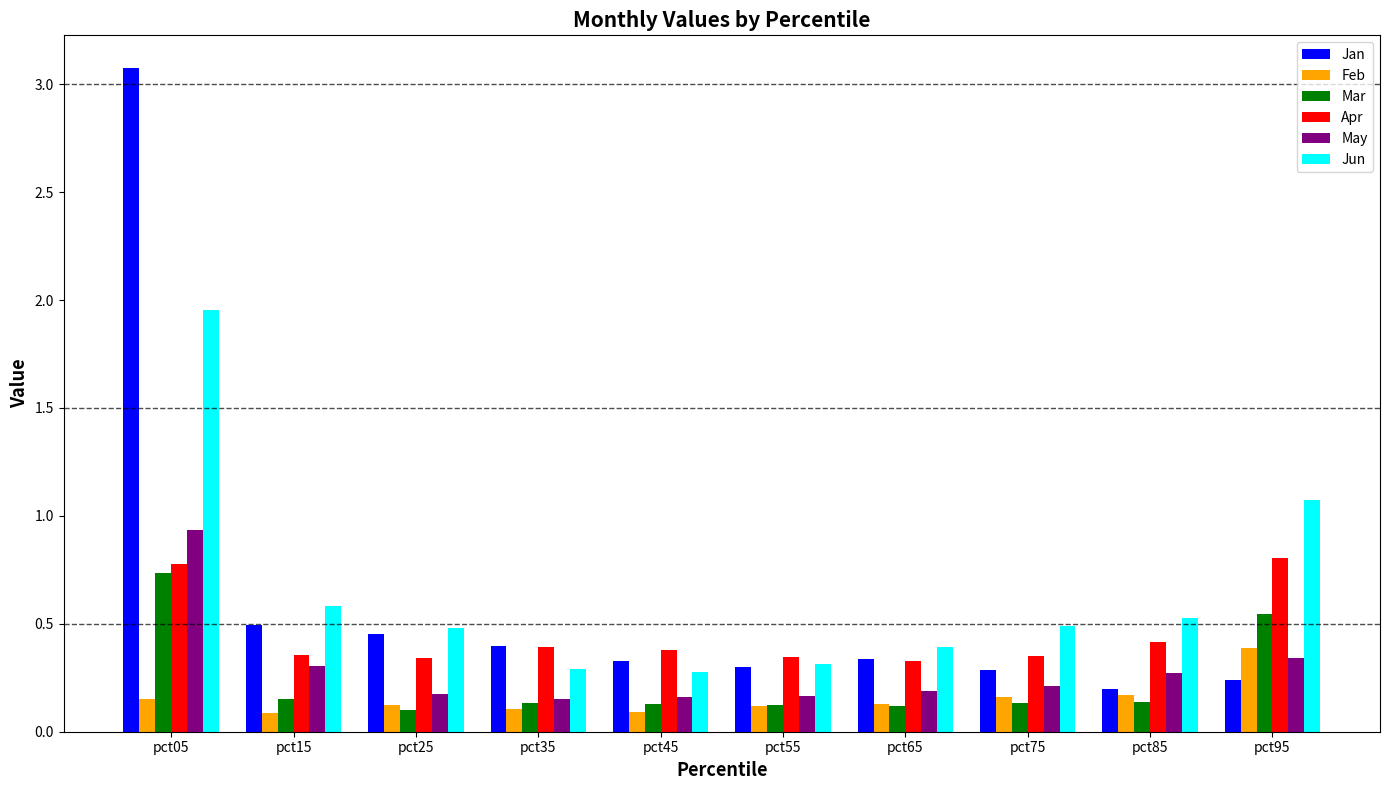

Rank the series by their maximum value, from lowest to highest.

Feb, Mar, Apr, May, Jun, Jan